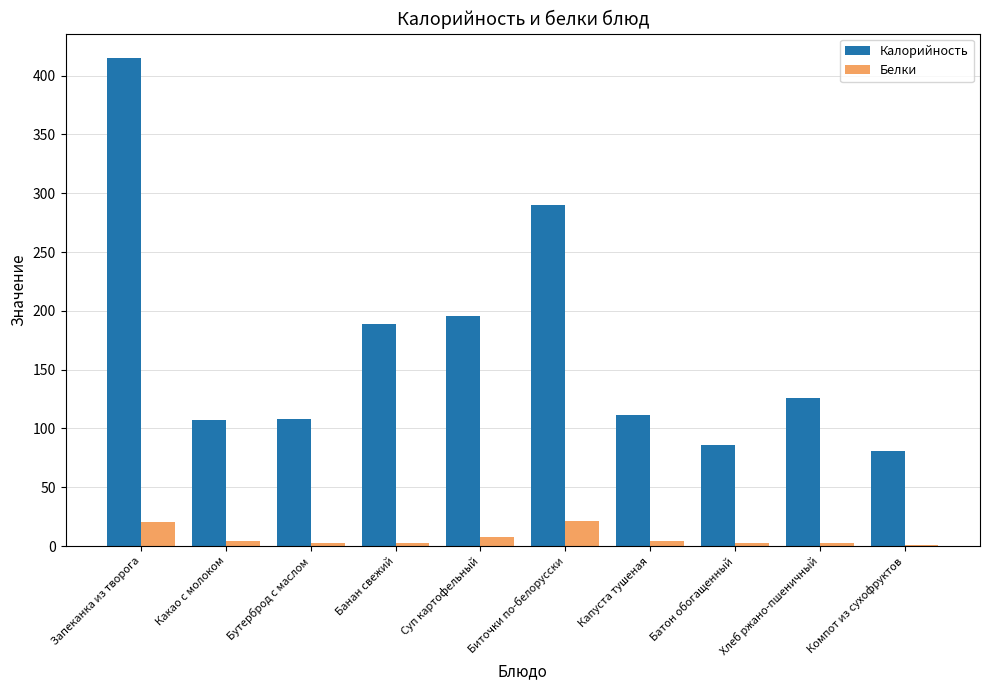

What is the maximum value for Калорийность?

415.0